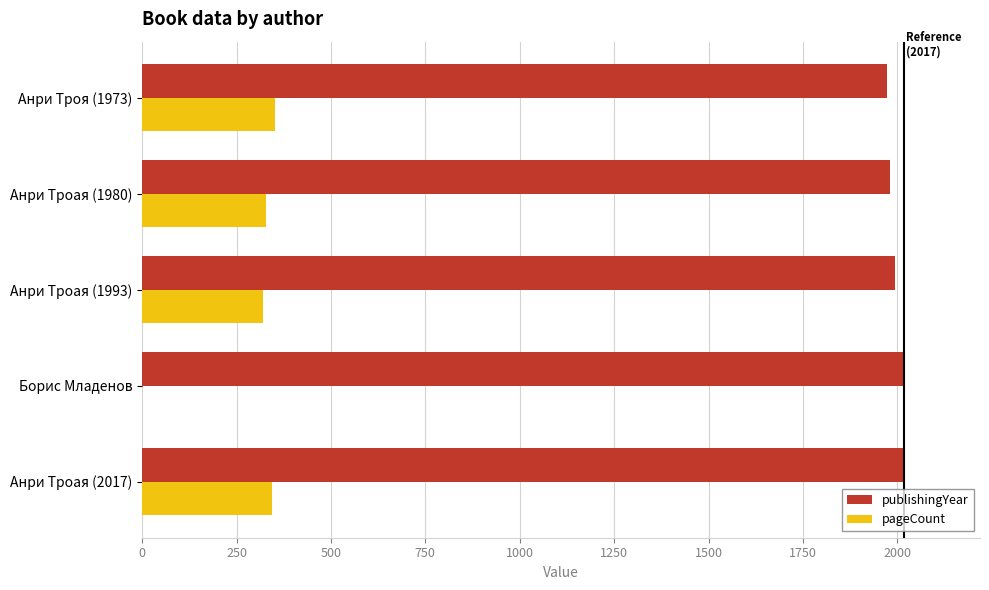

Is it true that publishingYear equals 1980 at Анри Троая (1980)?

True